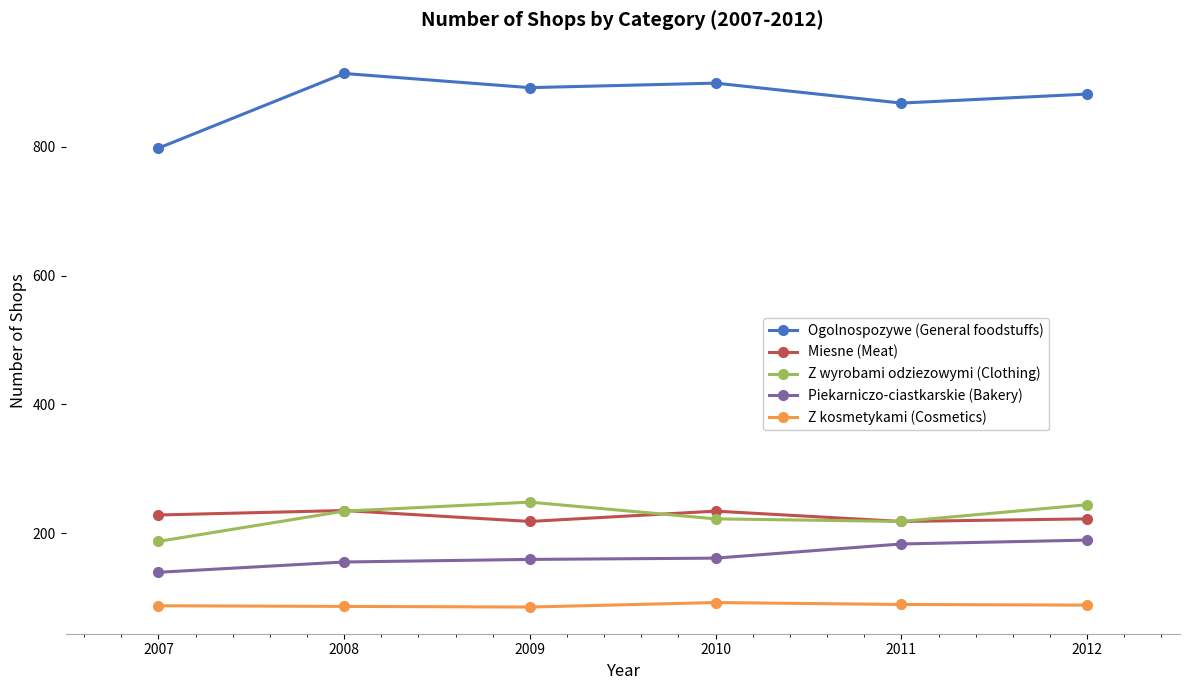

What is the sum of the Z kosmetykami (Cosmetics) values at 2012 and 2007?

175